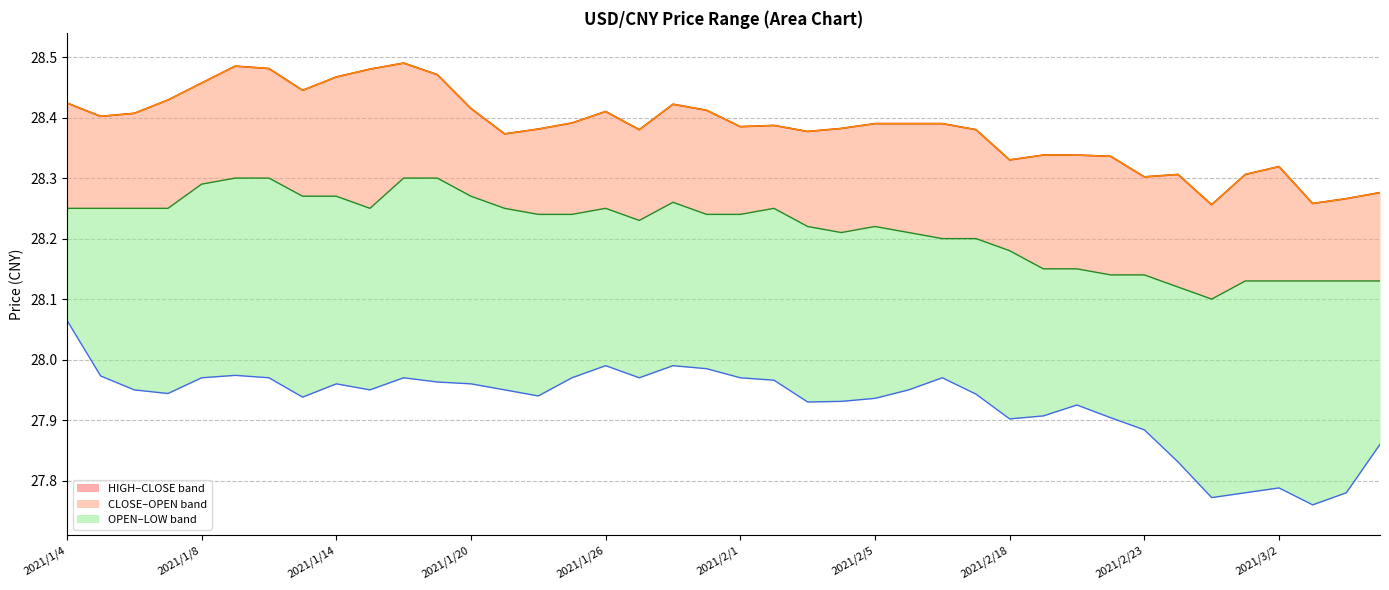

Approximately how many times larger is the value at 25 compared to 13?

1.0